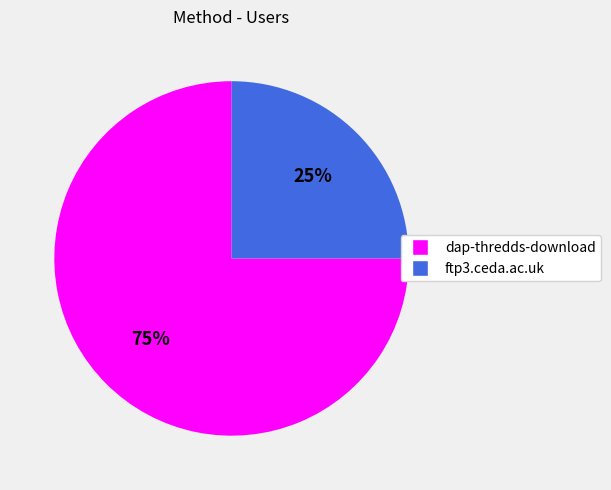

Count the number of slices in the pie.

2